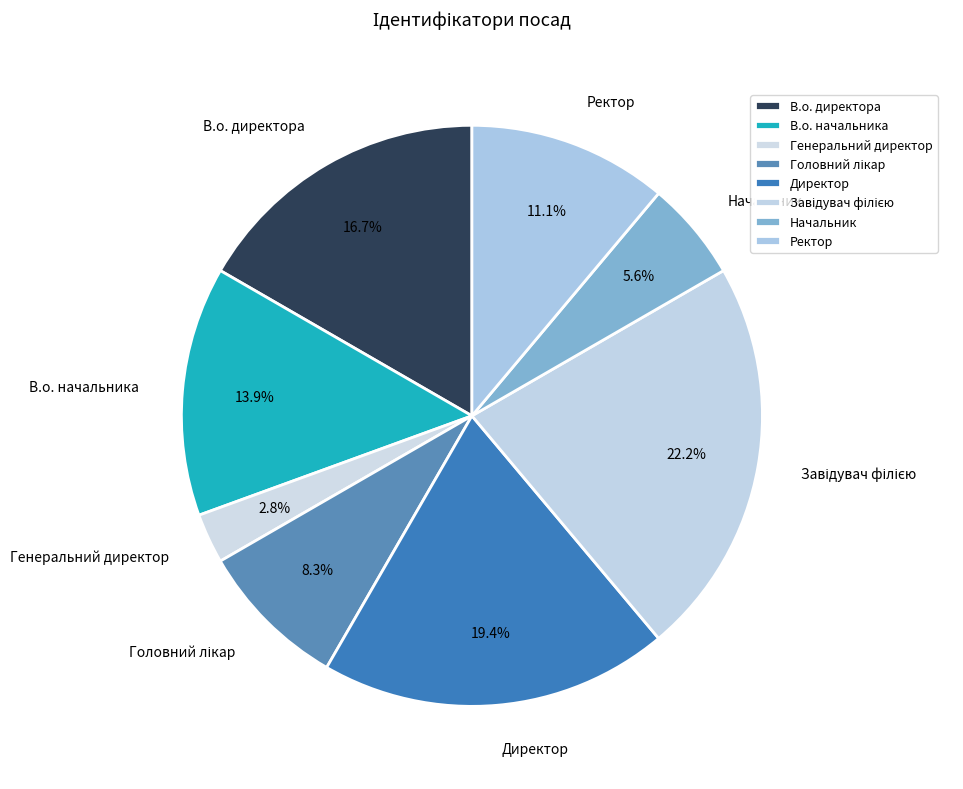

Which category has the smallest portion of the pie?

Генеральний директор